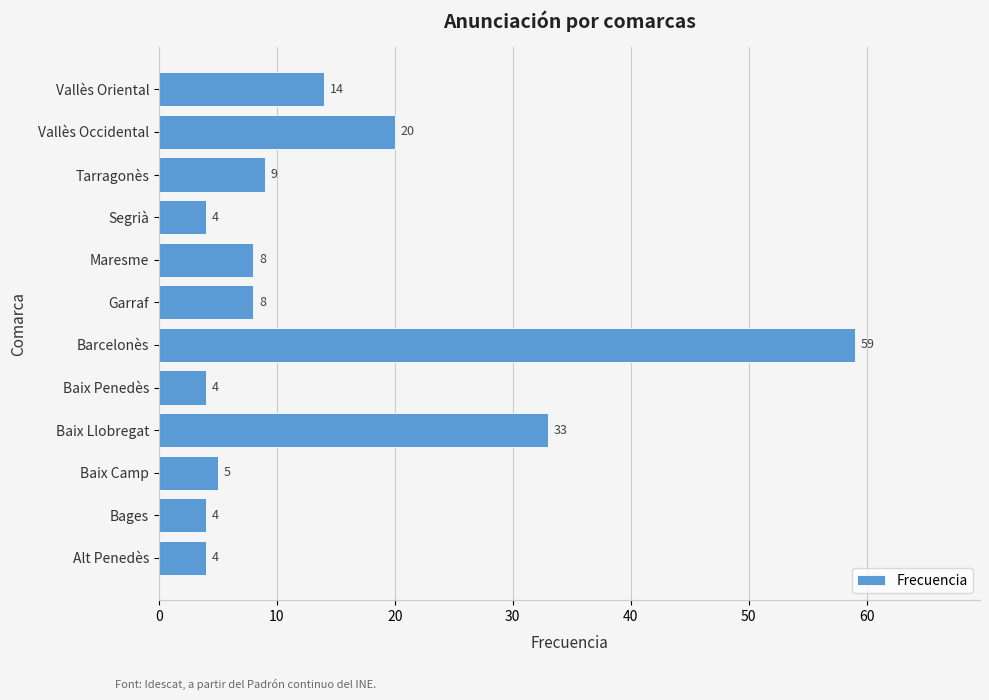

Between Baix Camp and Maresme, which is larger?

Maresme